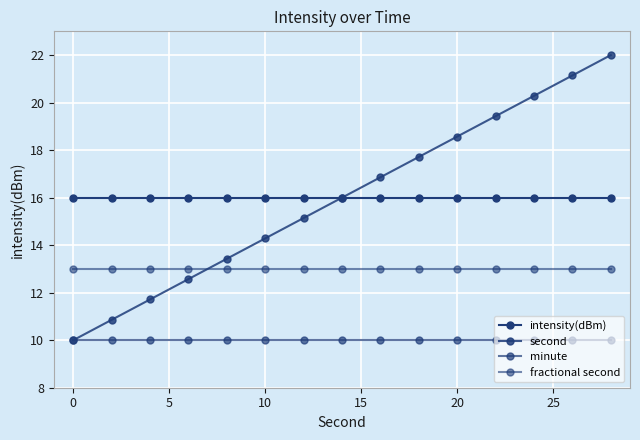

What is the sum of all intensity(dBm) values?

240.0